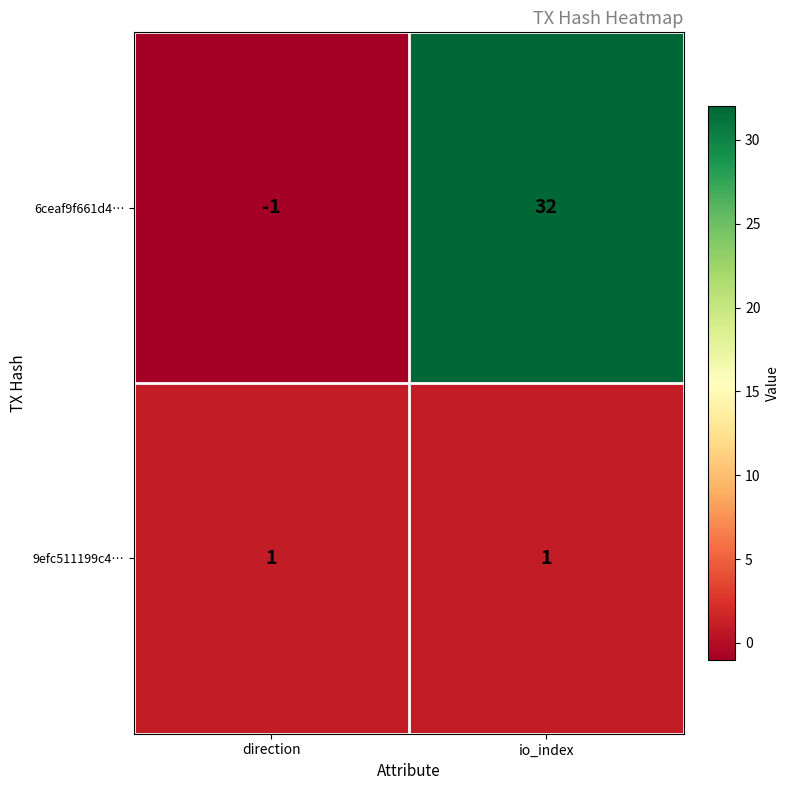

What is the greatest value displayed?

32